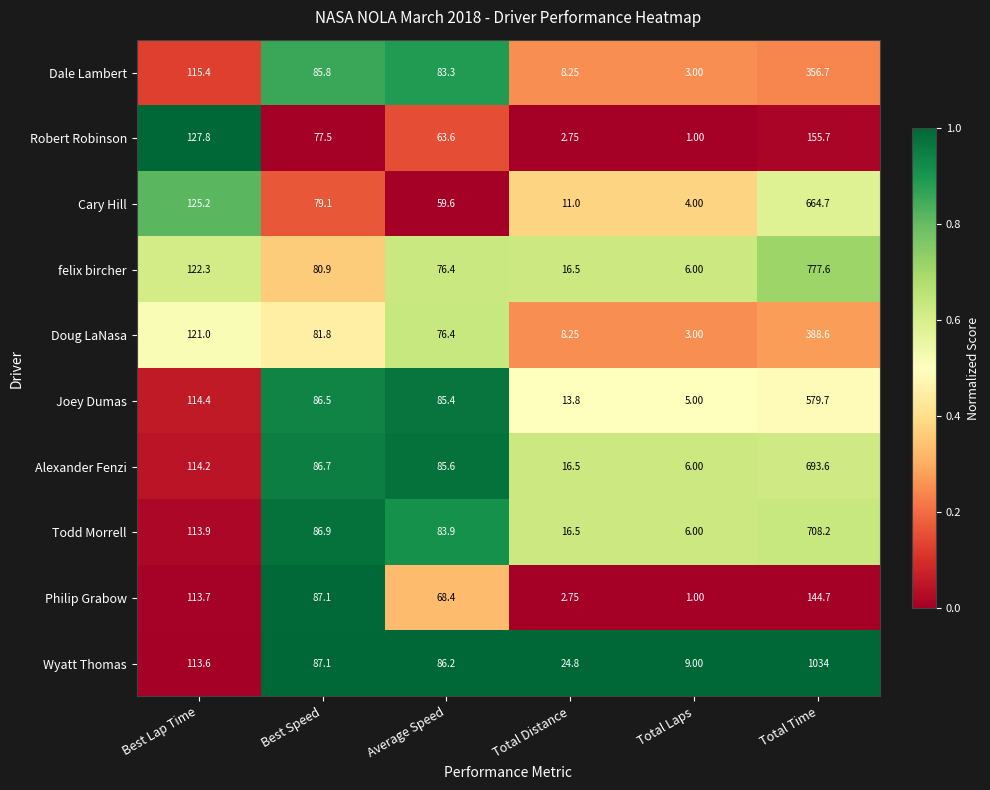

Which category has the highest value across all series?

Total Time